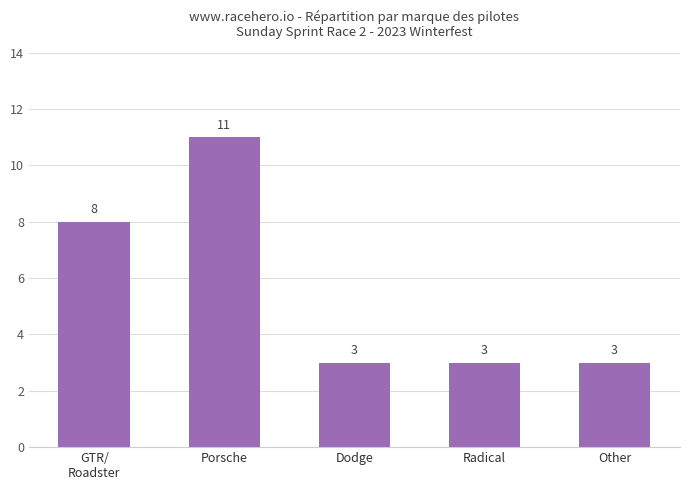

How many data points does each series have?

5